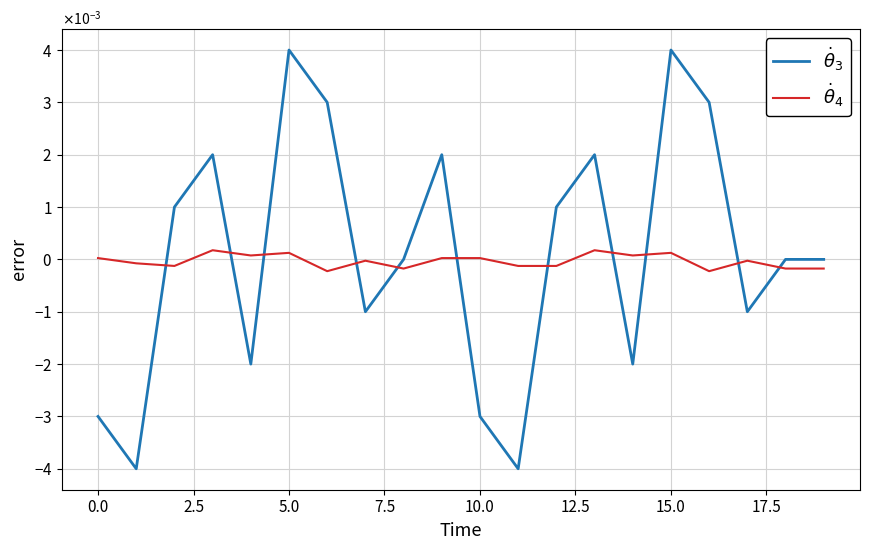

Reading left to right, transcribe all the data shown in this chart.

$\dot{\theta}_3$: -0.0	-0.0	0.0	0.0	-0.0	0.0	0.0	-0.0	0.0	0.0	-0.0	-0.0	0.0	0.0	-0.0	0.0	0.0	-0.0	0.0	0.0
$\dot{\theta}_4$: 0.0	-0.0	-0.0	0.0	0.0	0.0	-0.0	-0.0	-0.0	0.0	0.0	-0.0	-0.0	0.0	0.0	0.0	-0.0	-0.0	-0.0	-0.0